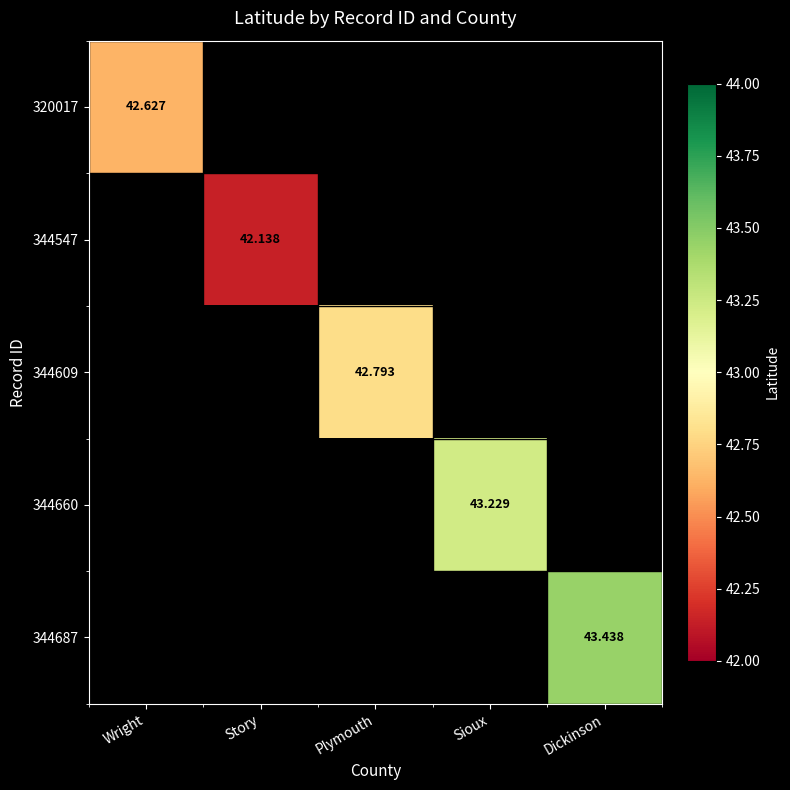

Which label corresponds to the smallest value in the chart?

Story